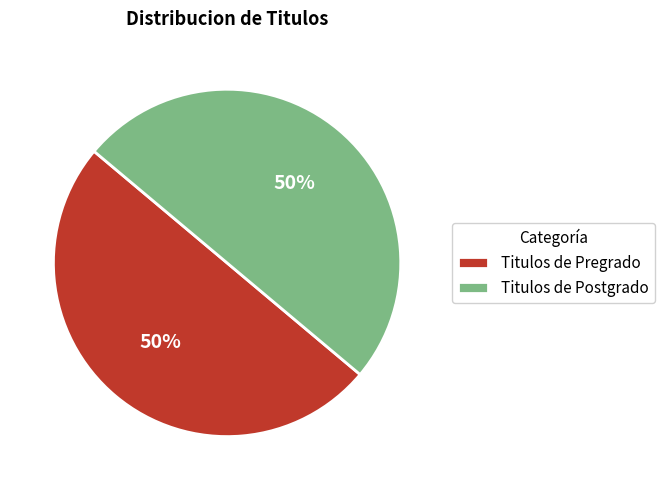

Count the number of slices in the pie.

2